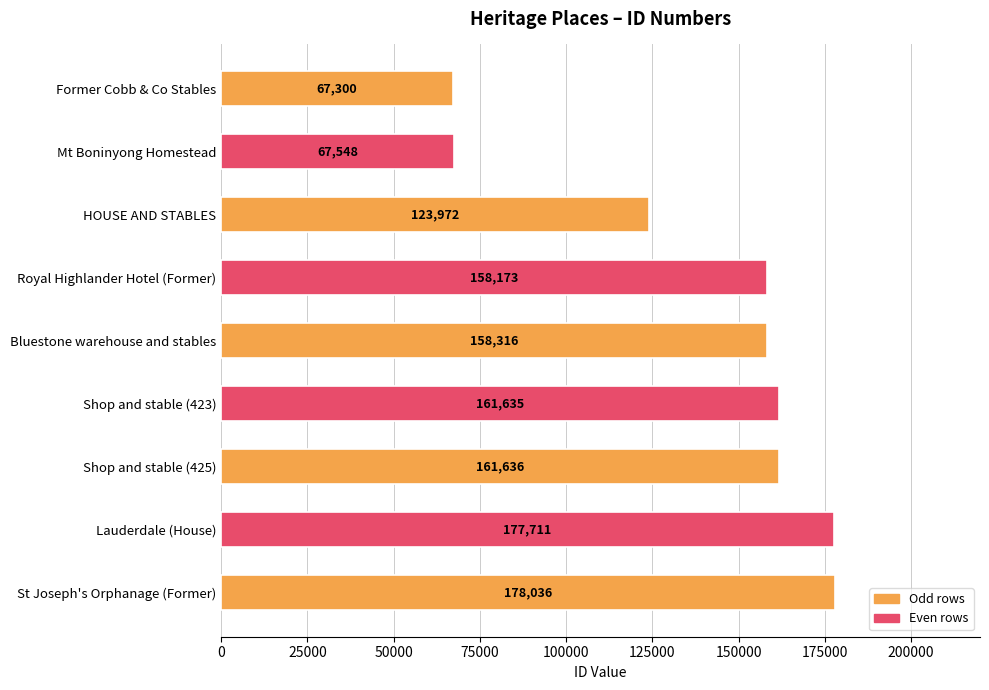

What is the average value?

139370